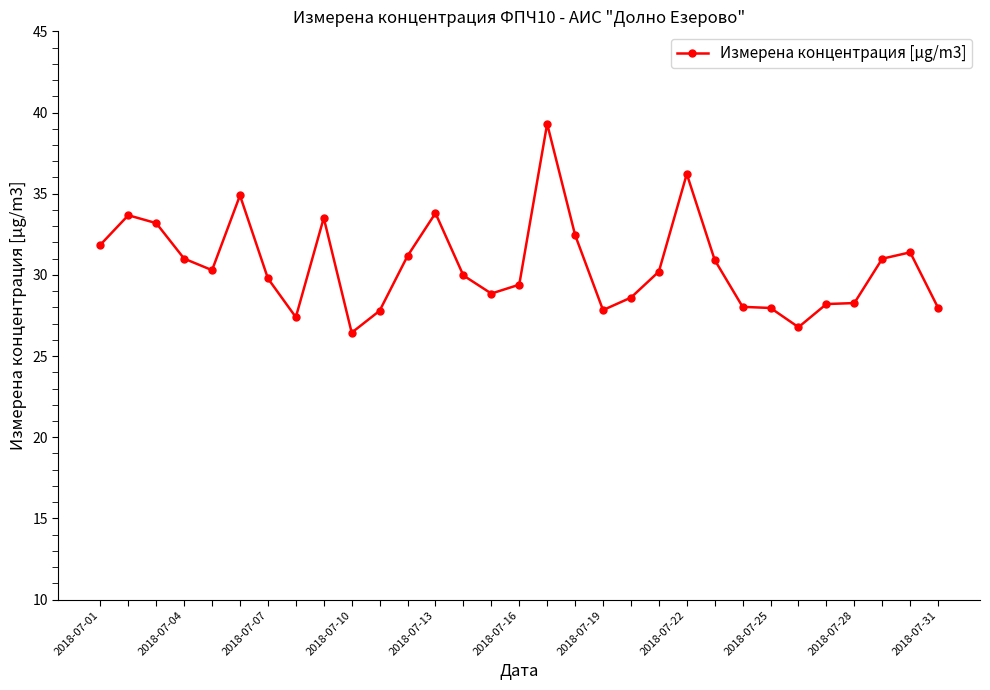

True or false: there are more than 0 points higher than both neighbors.

True